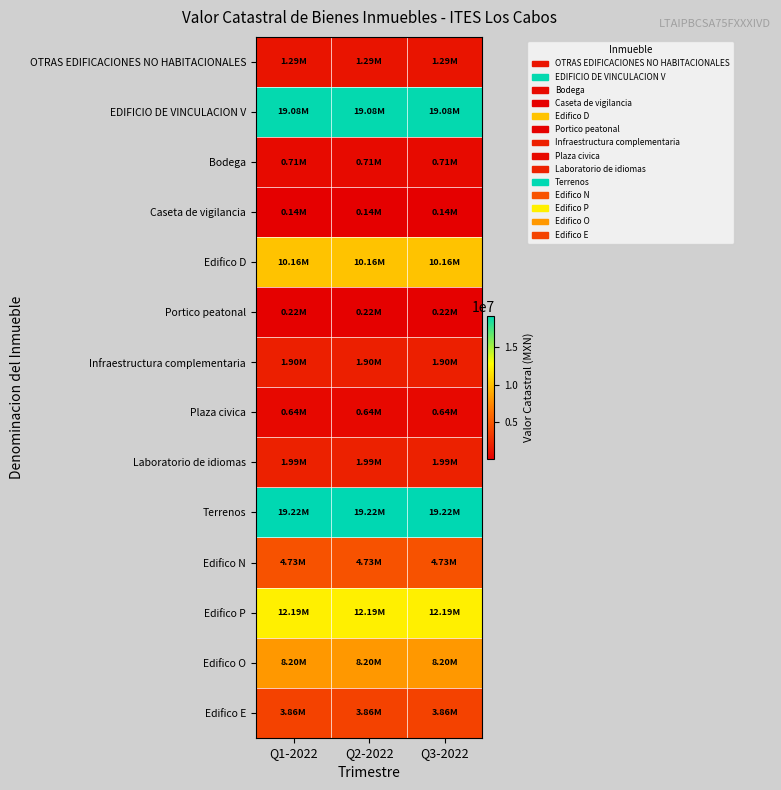

Rank the series by their maximum value, from highest to lowest.

Terrenos, EDIFICIO DE VINCULACION V, Edifico P, Edifico D, Edifico O, Edifico N, Edifico E, Laboratorio de idiomas, Infraestructura complementaria, OTRAS EDIFICACIONES NO HABITACIONALES, Bodega, Plaza civica, Portico peatonal, Caseta de vigilancia